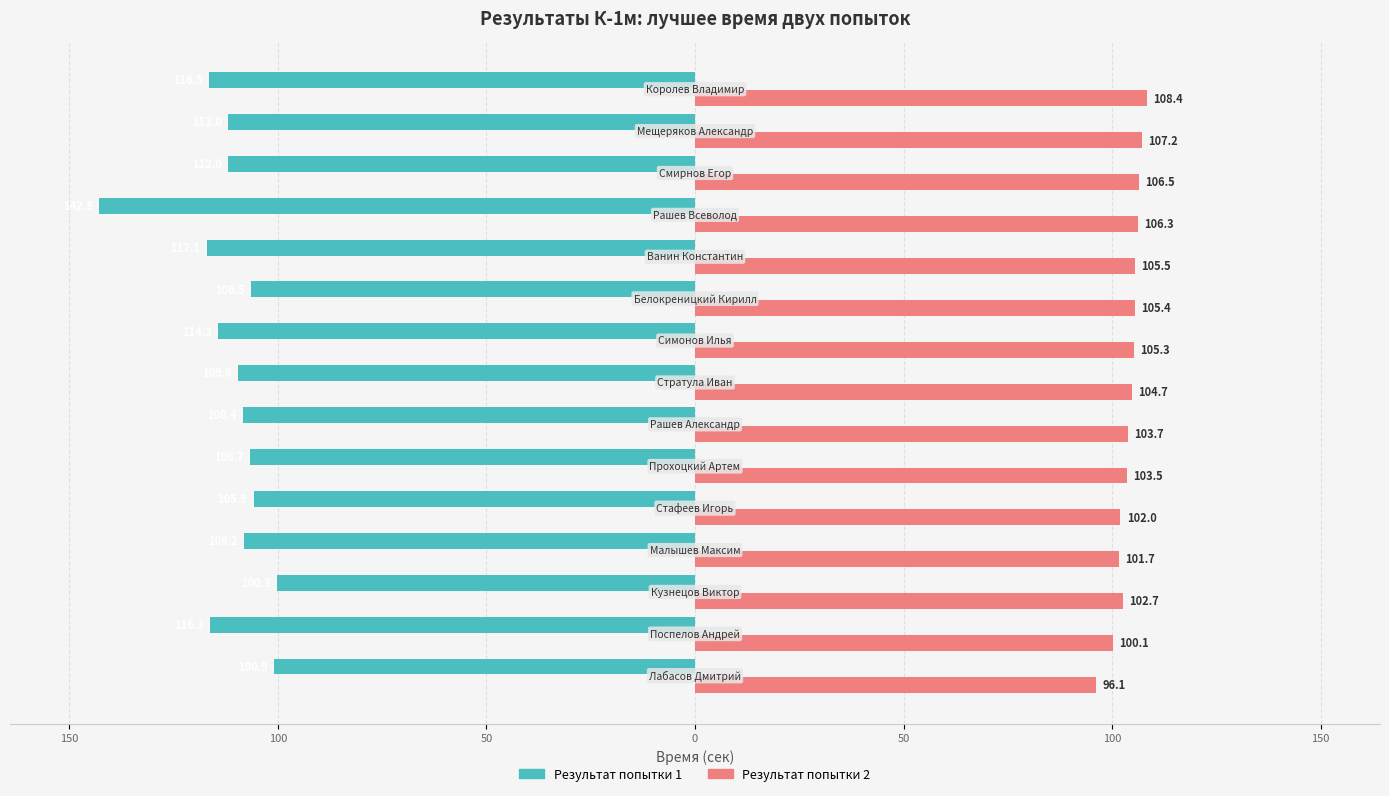

What are all the series names shown in the legend?

Результат попытки 1, Результат попытки 2